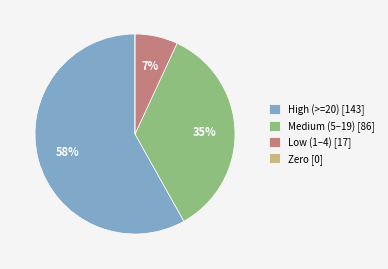

What percentage is the High (>=20) [143] slice, to the nearest percent?

58%